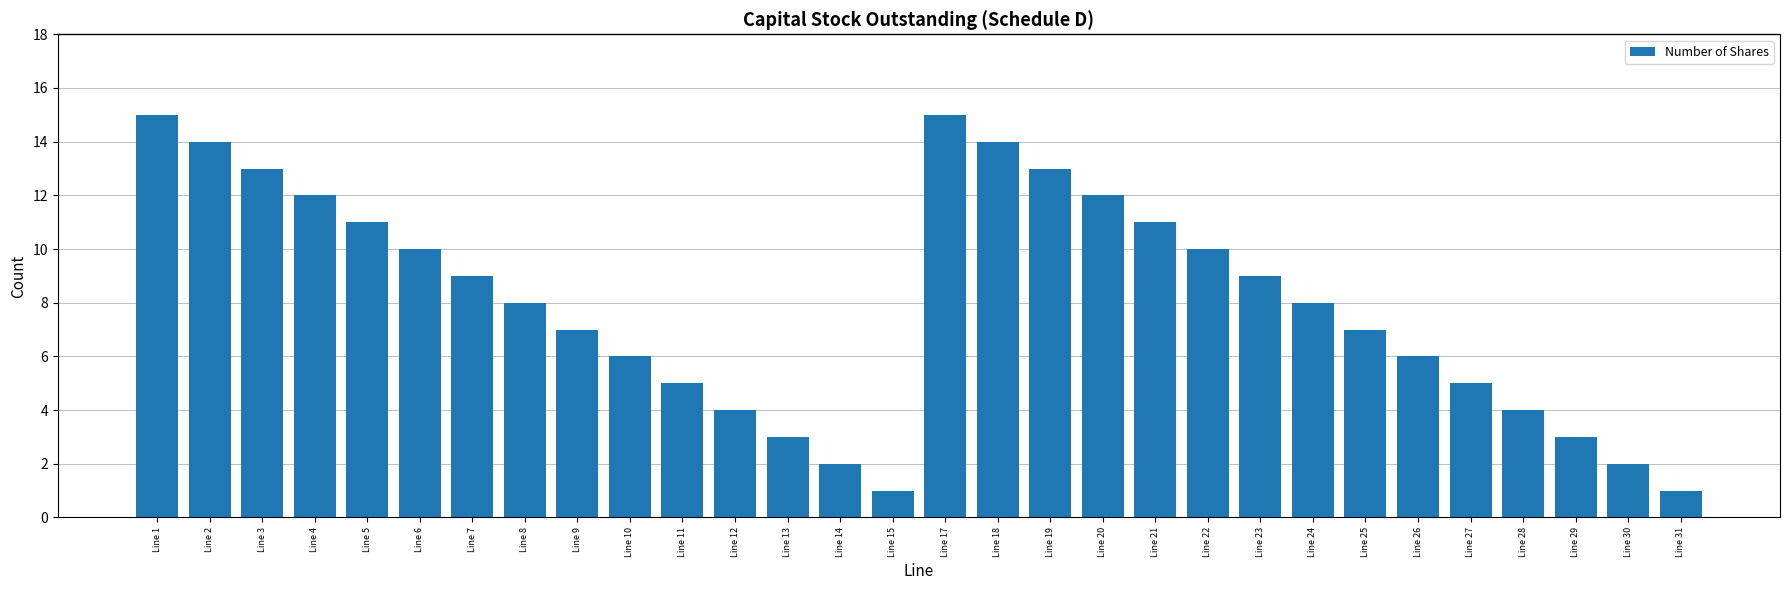

Read the value at Line 19.

13